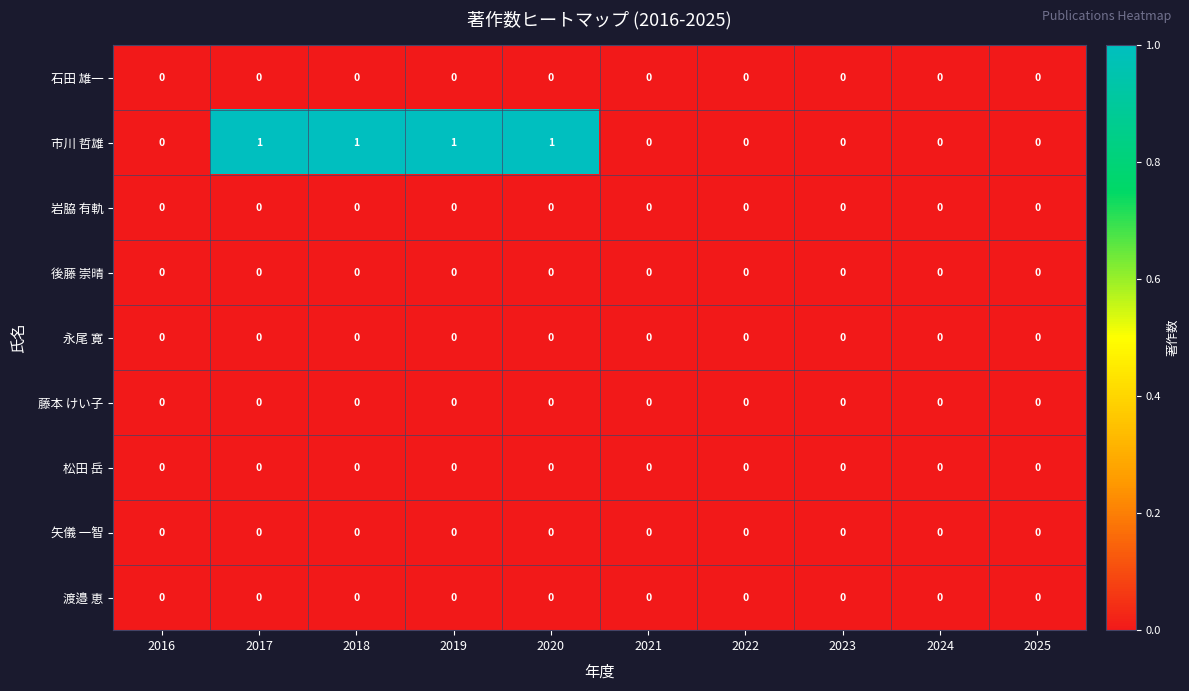

Between 2020 and 2022, which series saw the biggest shift?

市川 哲雄